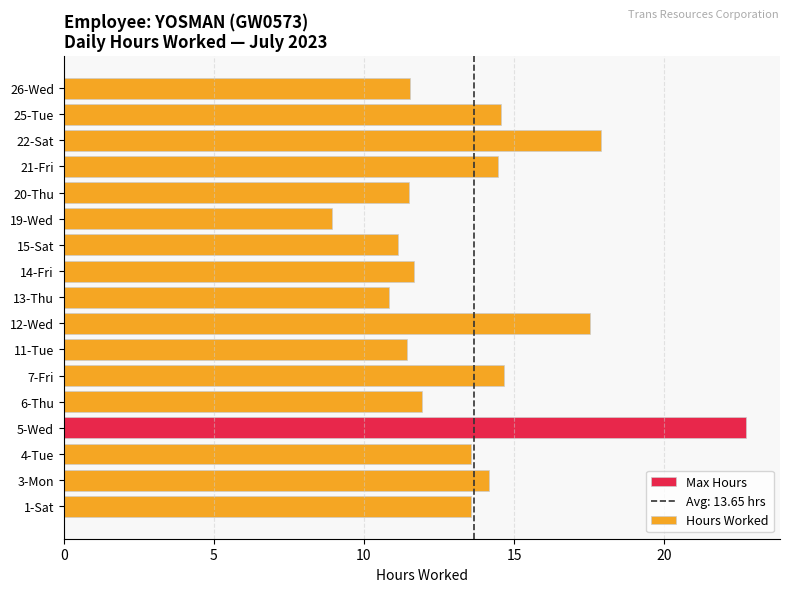

What value does the data have at 1-Sat?

13.6